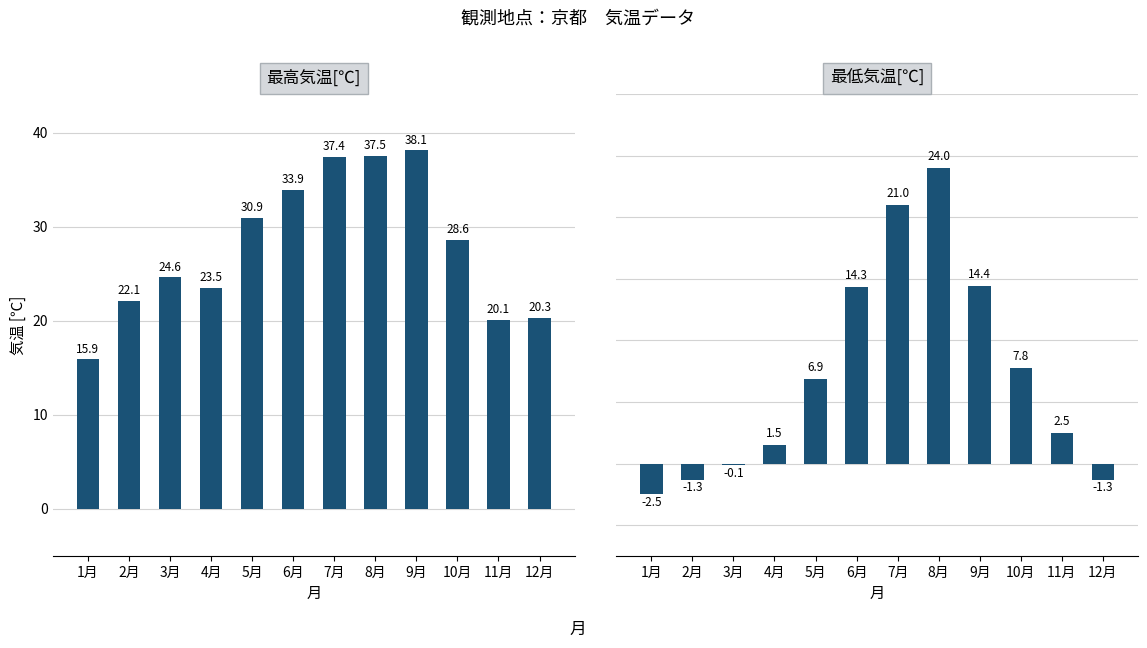

True or false: 最低気温[℃] has a value of -4.1 at 1月.

False